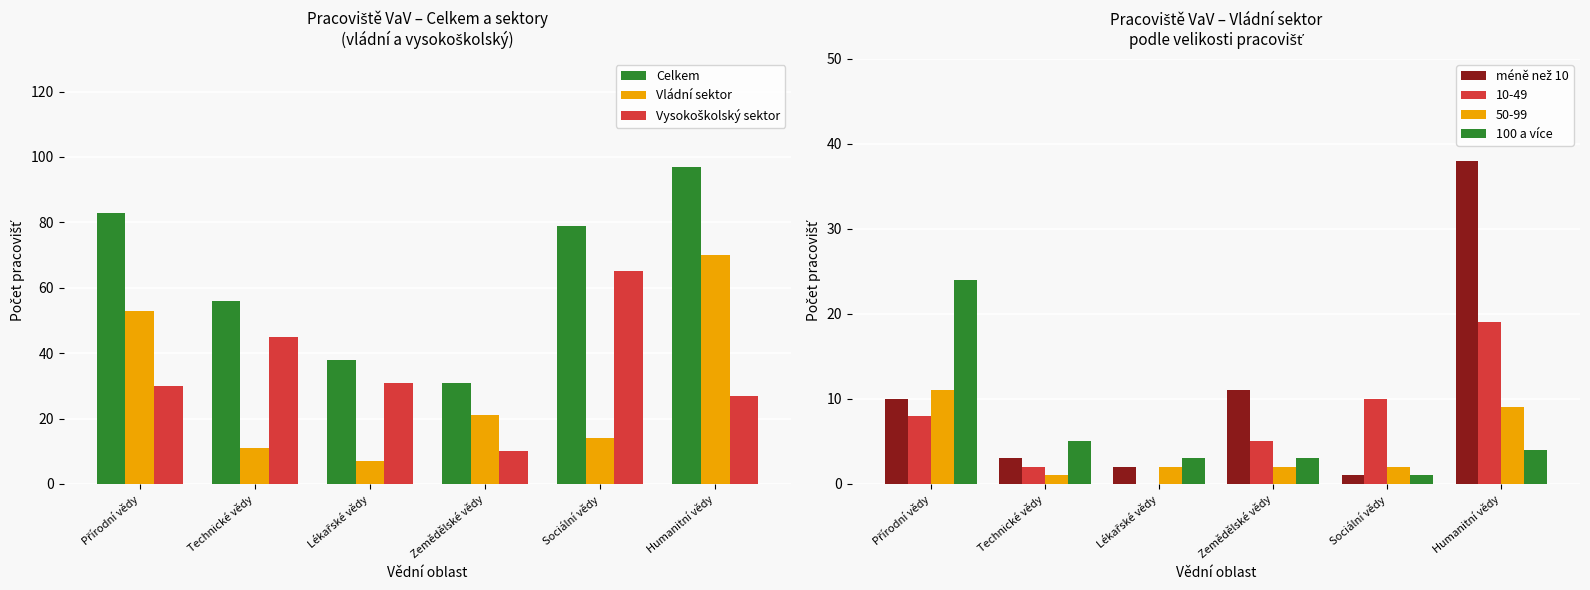

How many values in the méně než 10 series exceed 10?

2